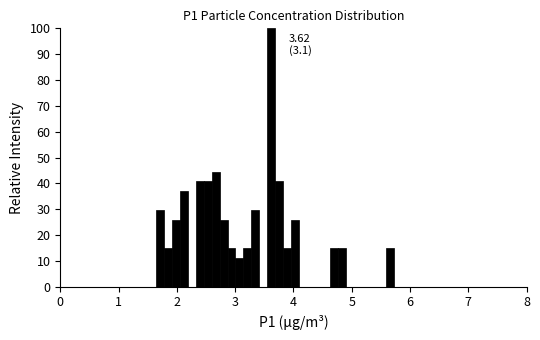

Read against the x-axis, roughly where is the centre of the tallest bar?

3.6